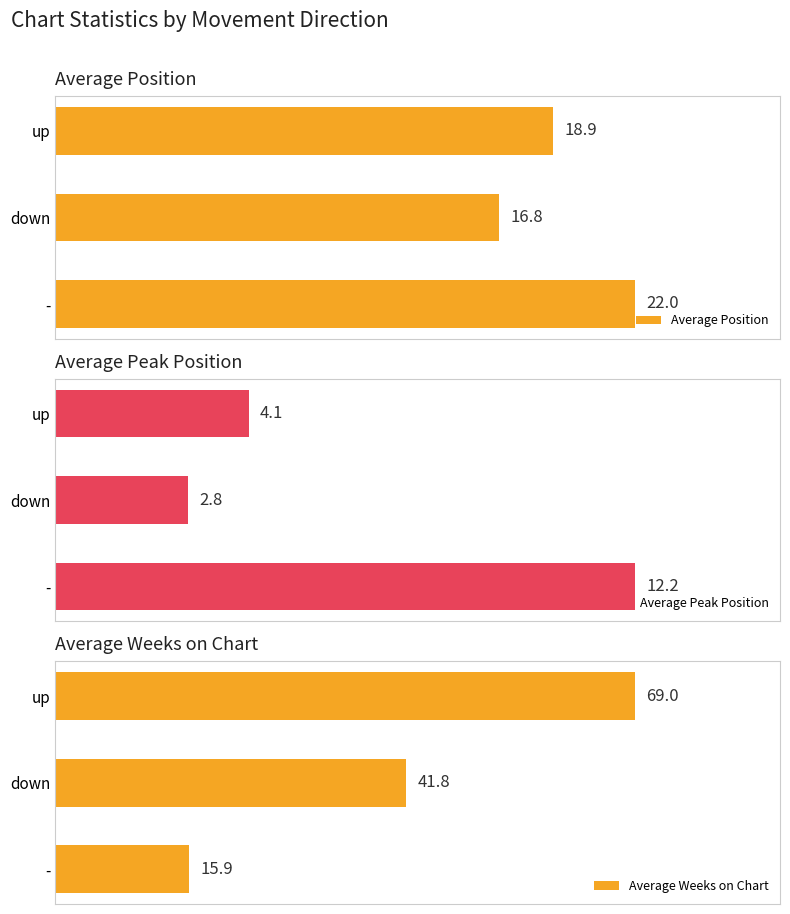

At which label is Average Position closest to 19?

up